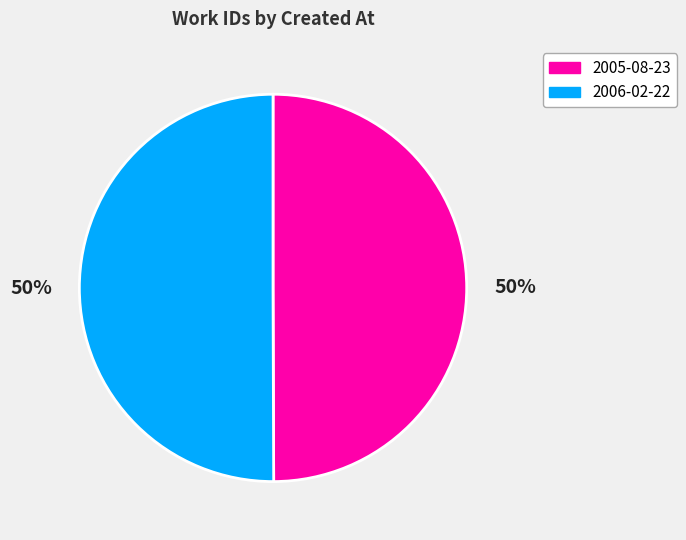

Do 2005-08-23 and 2006-02-22 together represent more than half of the pie?

Yes